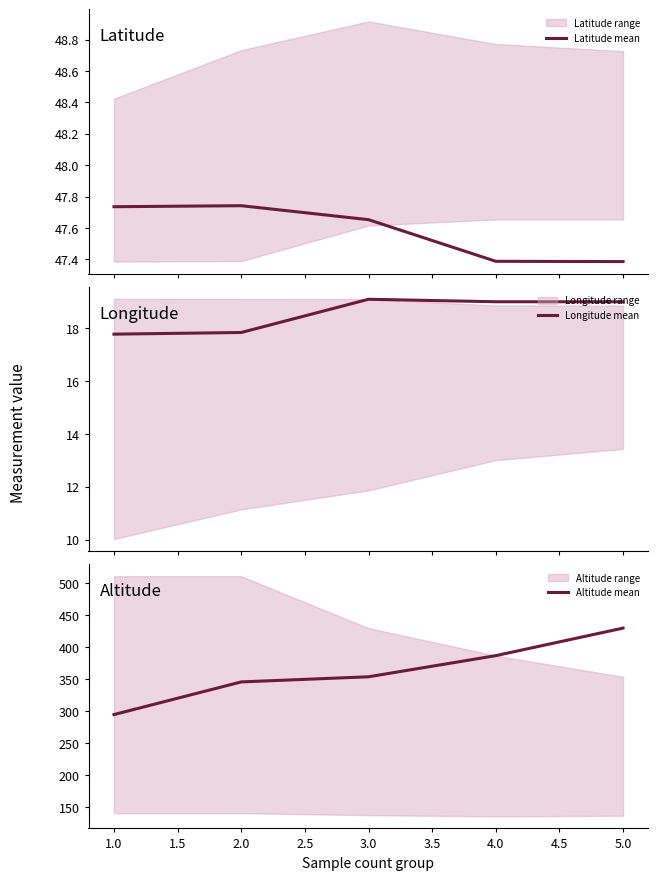

At how many categories does at least one series exceed 119?

5